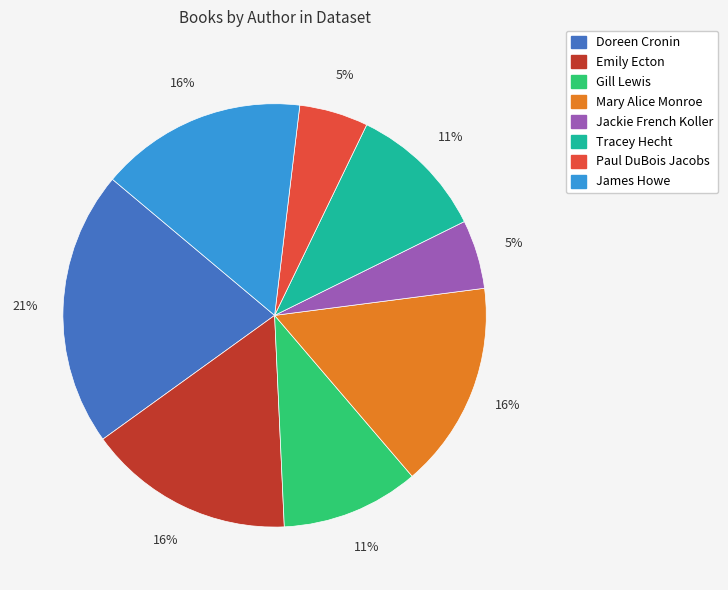

Combined, do James Howe and Paul DuBois Jacobs account for over 50%?

No